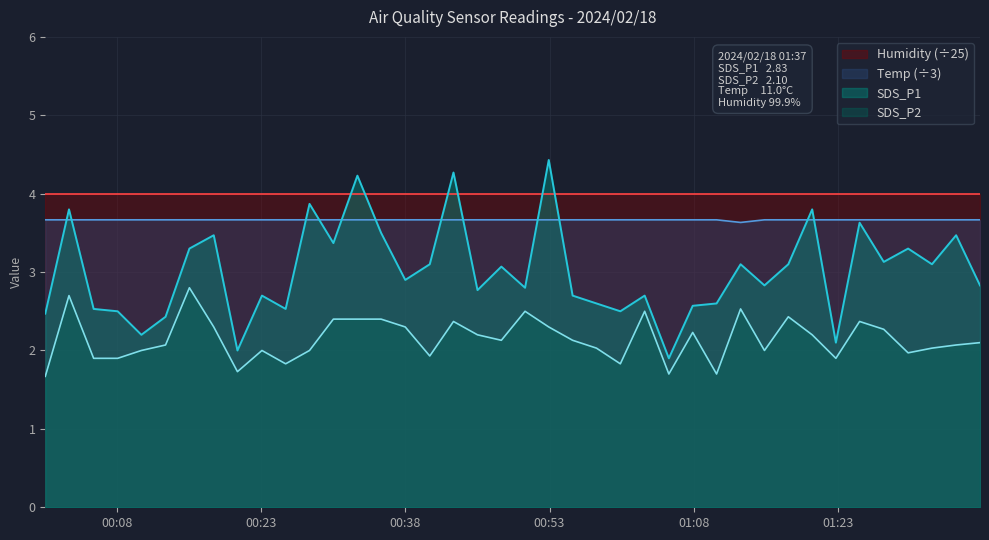

The SDS_P2 series shows 2.4 at 2024/02/18 00:43:00. True or false?

True